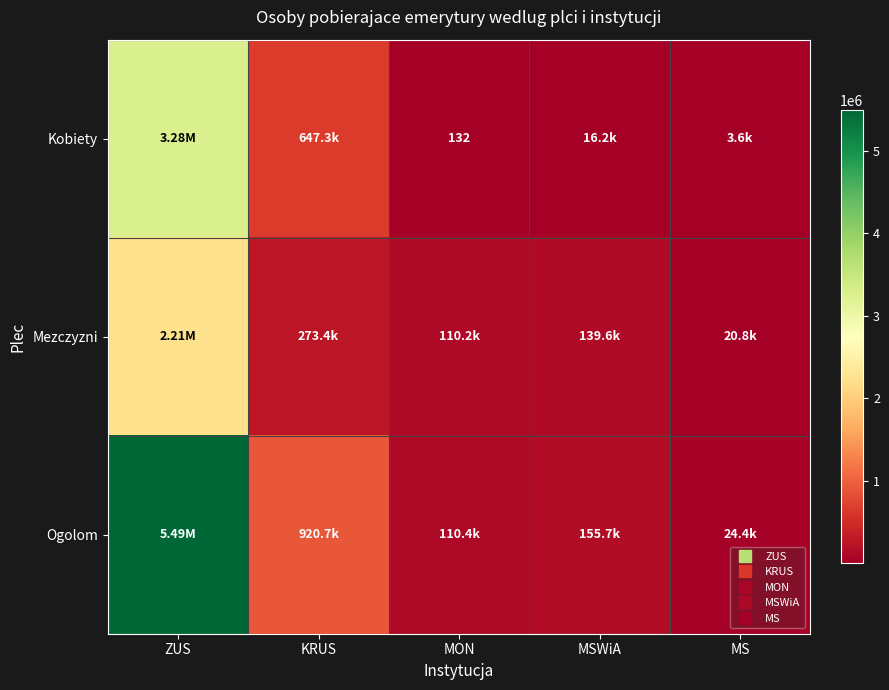

Which series changed the most between MON and MS?

Mezczyzni